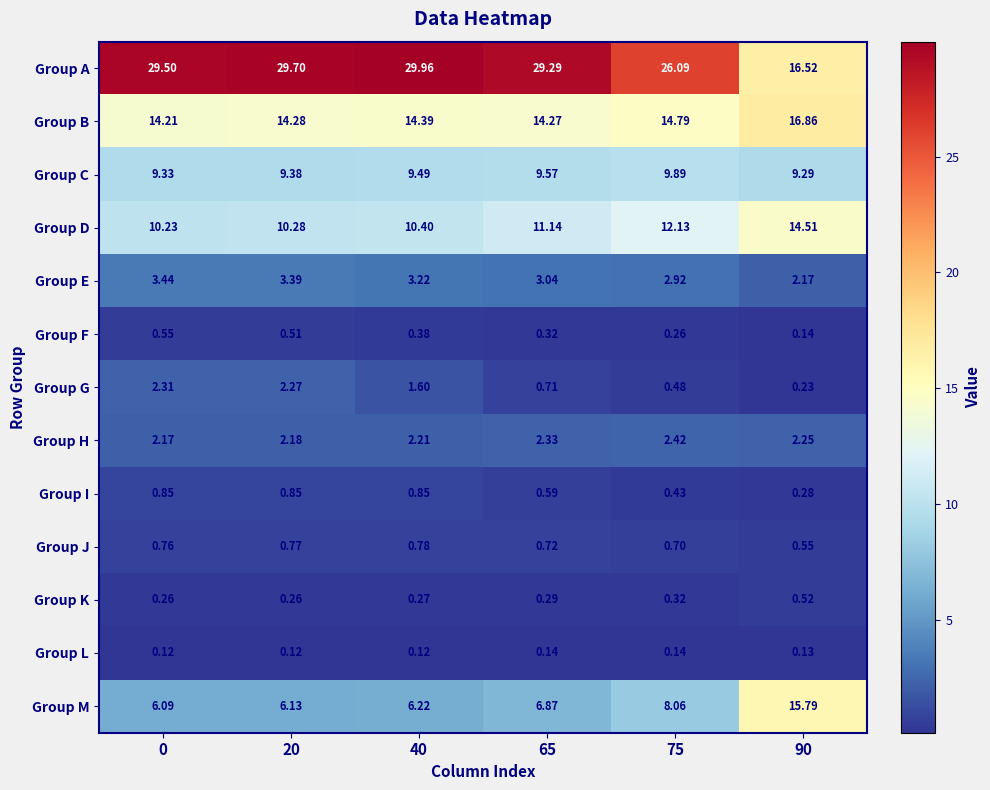

List the series in order of their peak value, highest first.

Group A, Group B, Group M, Group D, Group C, Group E, Group H, Group G, Group I, Group J, Group F, Group K, Group L